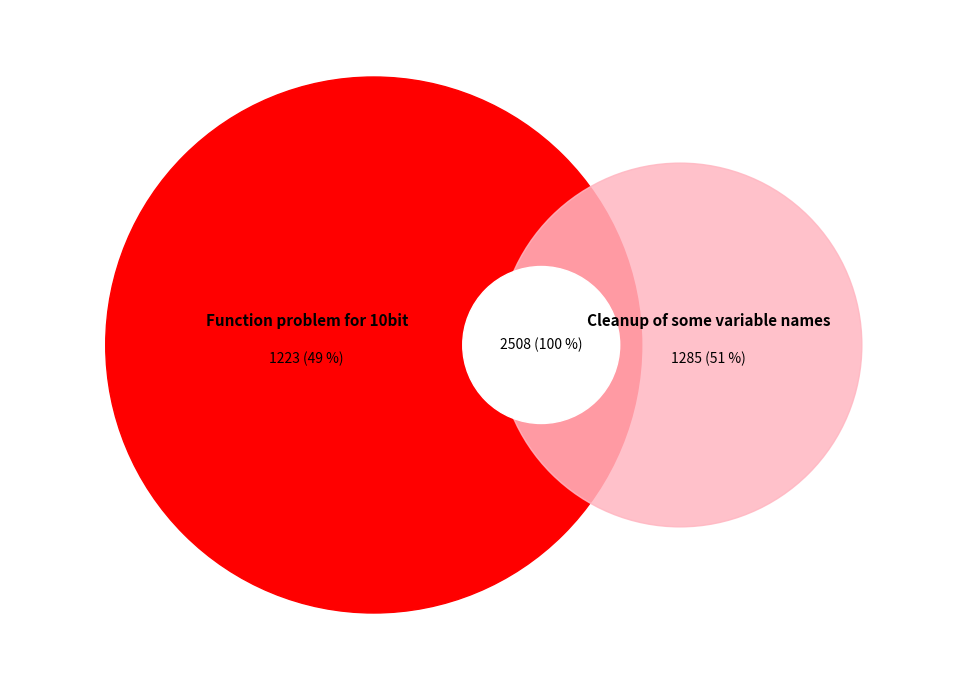

Is it true that Function problem for 10bit is 49% of the pie?

True